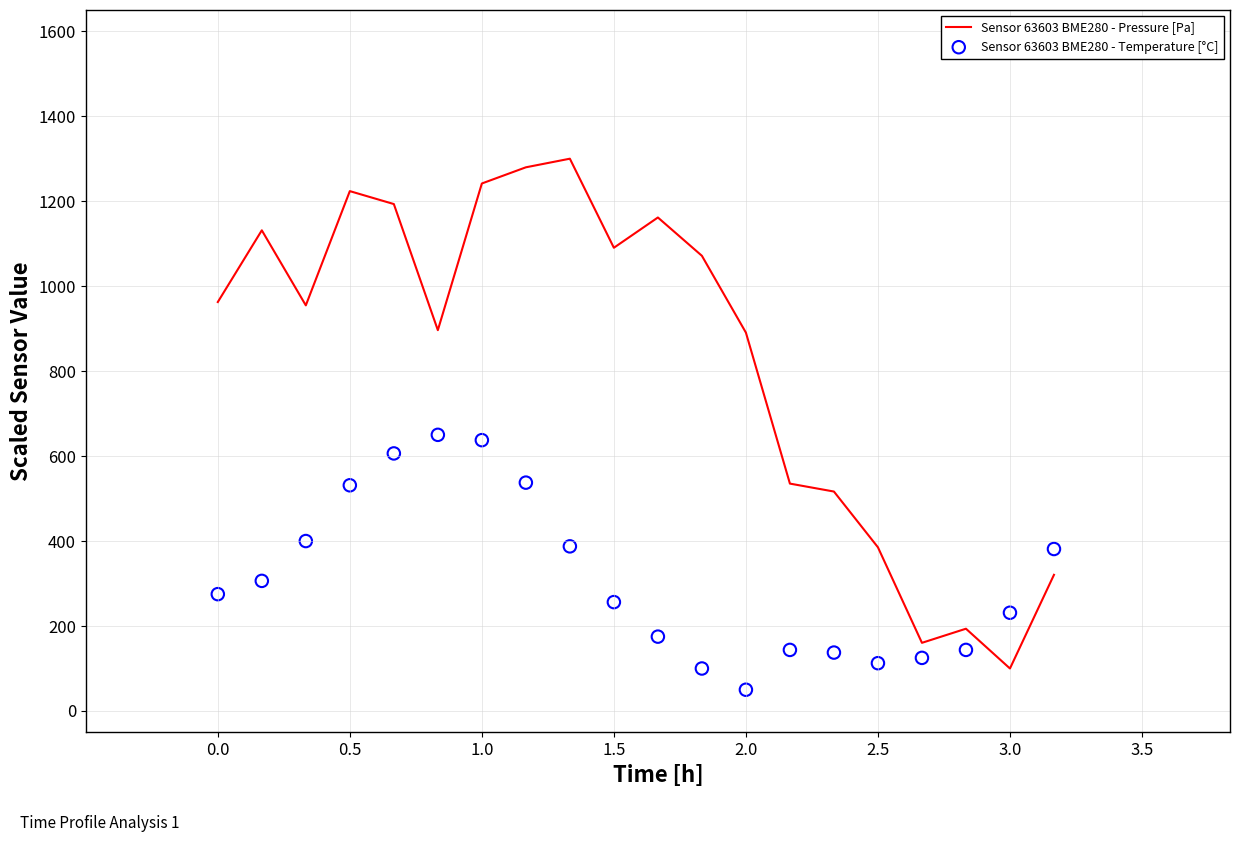

At how many categories does at least one series exceed 285?

17